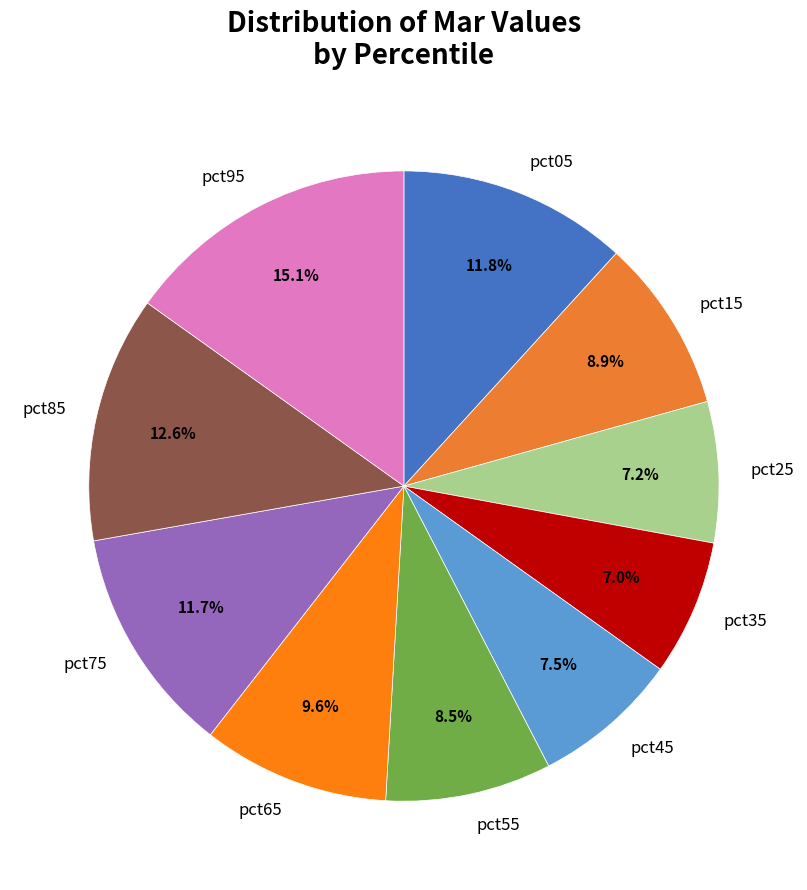

Count the number of slices in the pie.

10